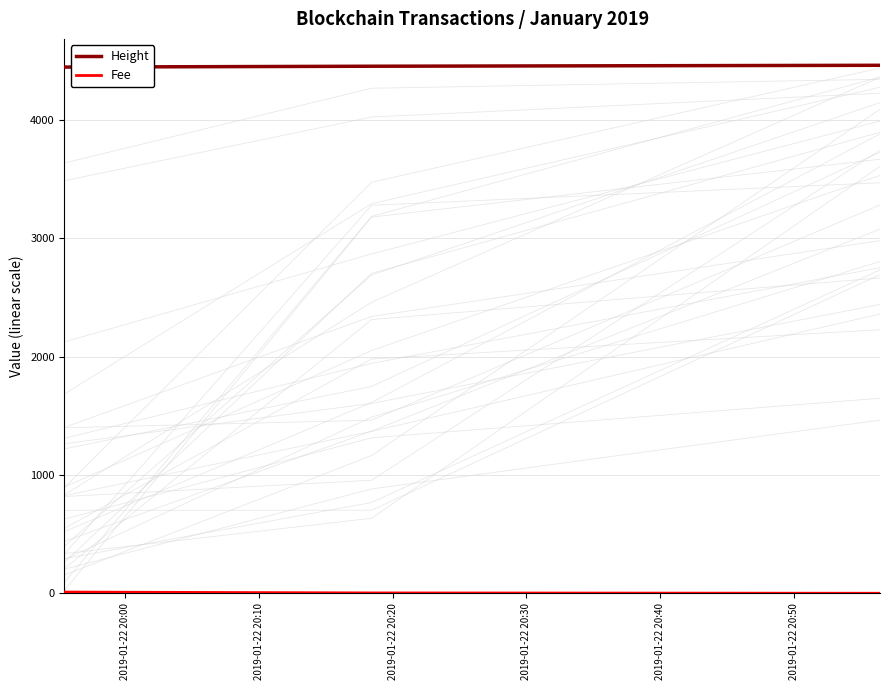

Which series has the largest total across all categories?

Height